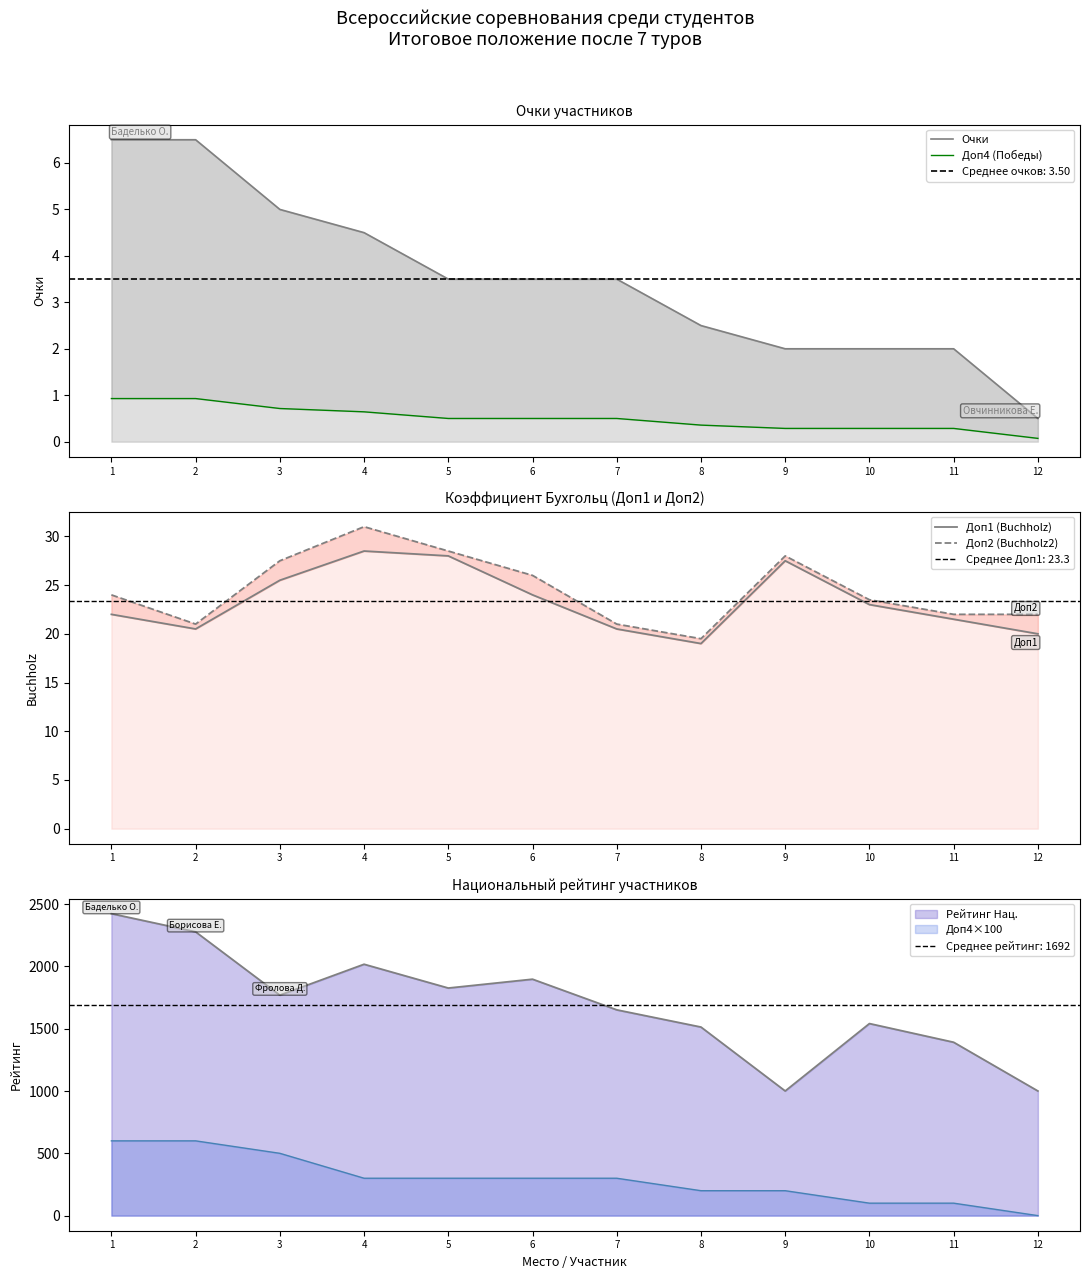

At which label is Доп4 (Победы) closest to 0?

12